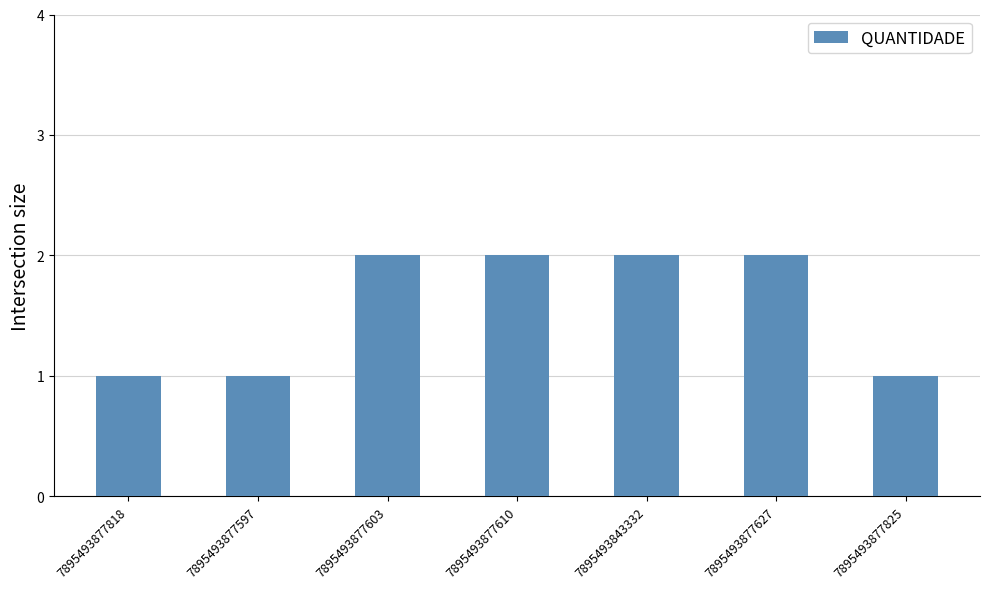

Reading right to left, extract all data points from this chart.

7895493877825=1	7895493877627=2	7895493843332=2	7895493877610=2	7895493877603=2	7895493877597=1	7895493877818=1